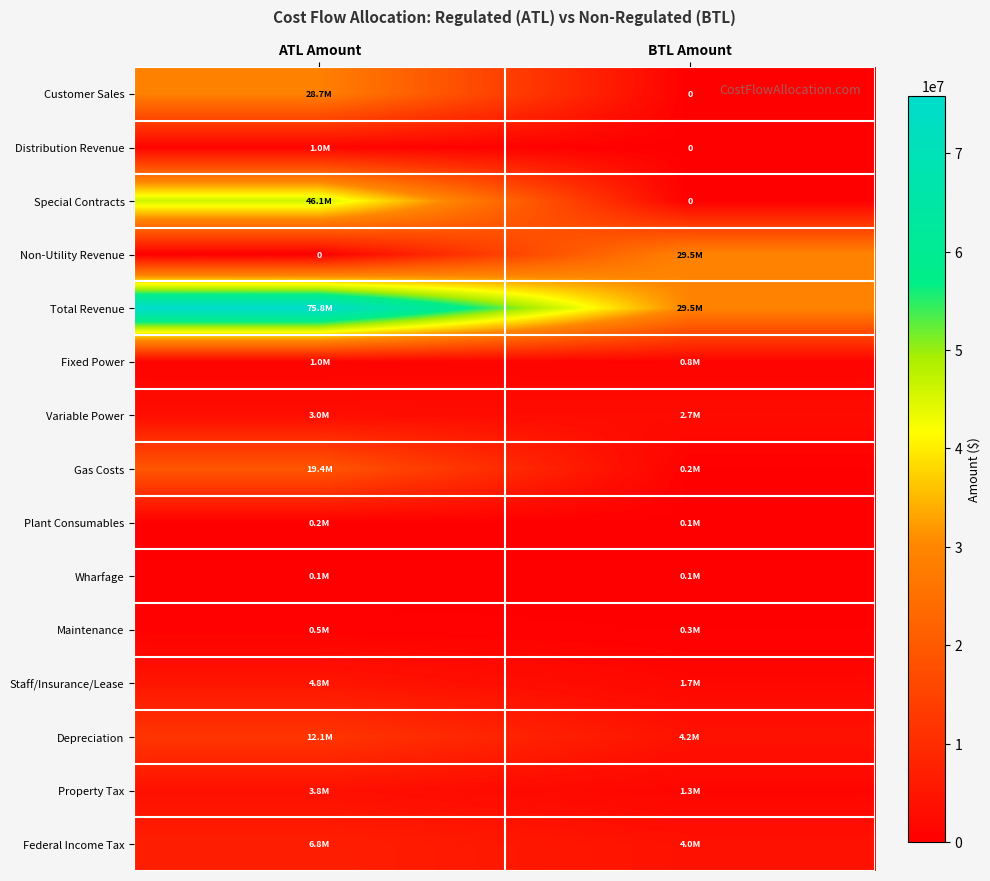

What is the approximate value of Federal Income Tax at ATL Amount?

6808953.4